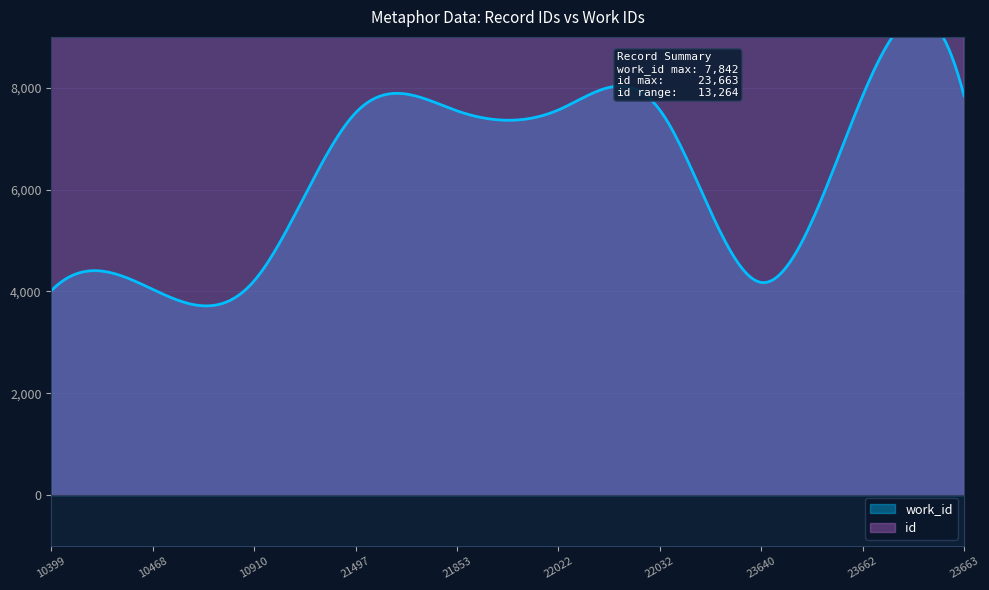

What is the value of the id point at the 3rd from the left?

10910